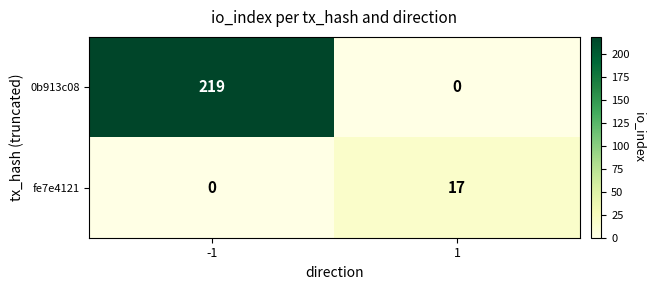

Which series has the largest range (max minus min)?

0b913c08